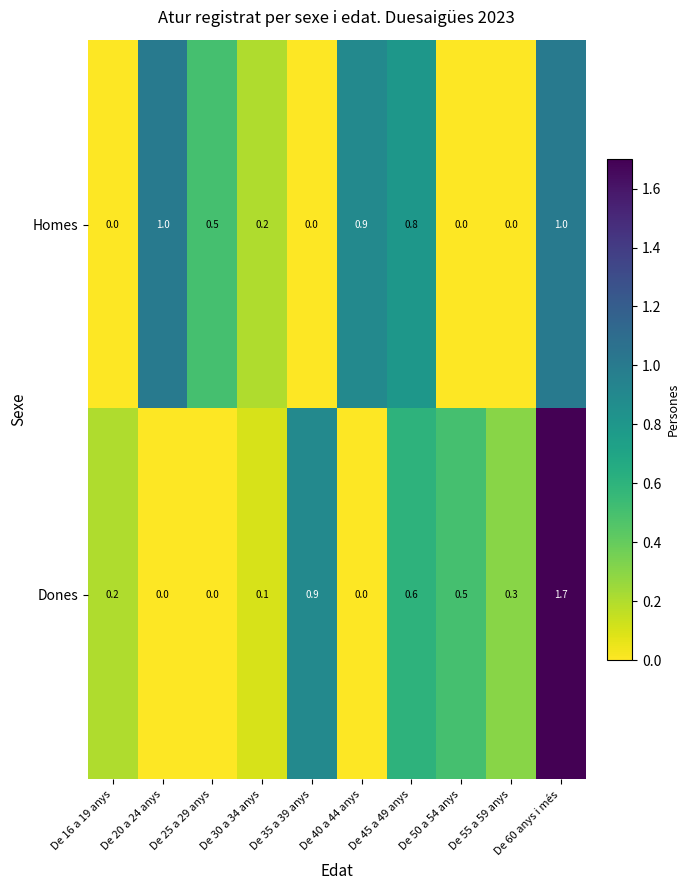

At De 40 a 44 anys, list the series in order from smallest to largest.

Dones, Homes